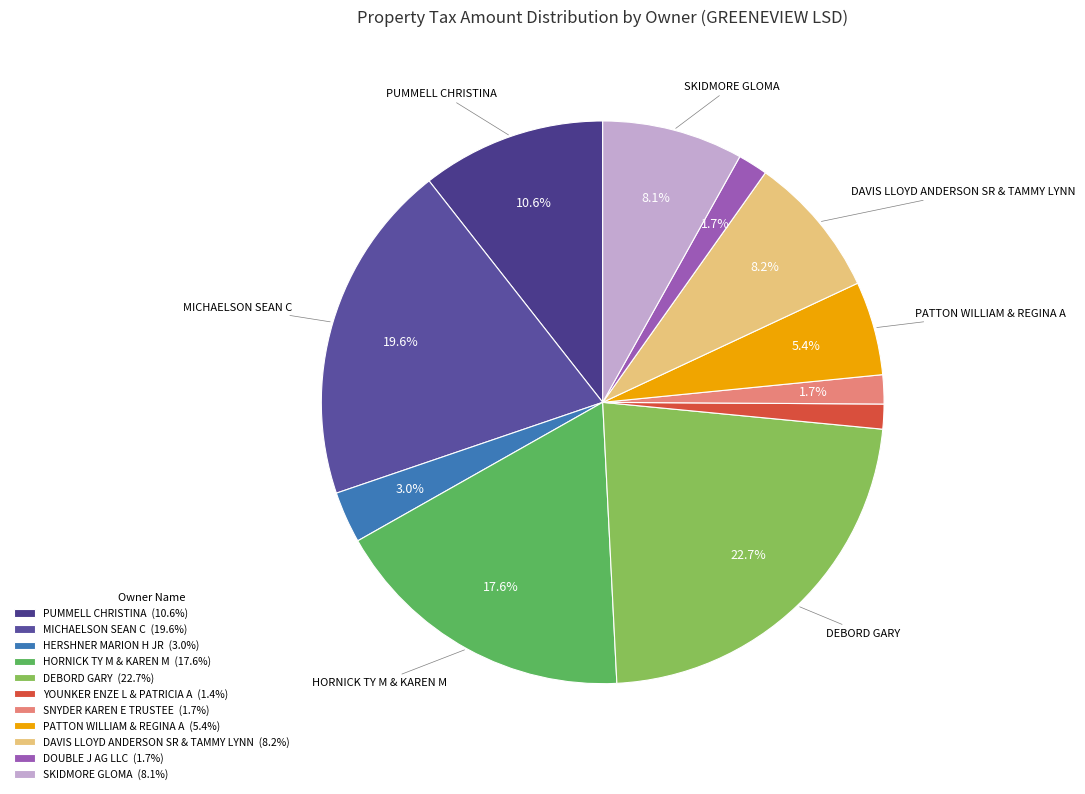

How many slices are in this pie chart?

11